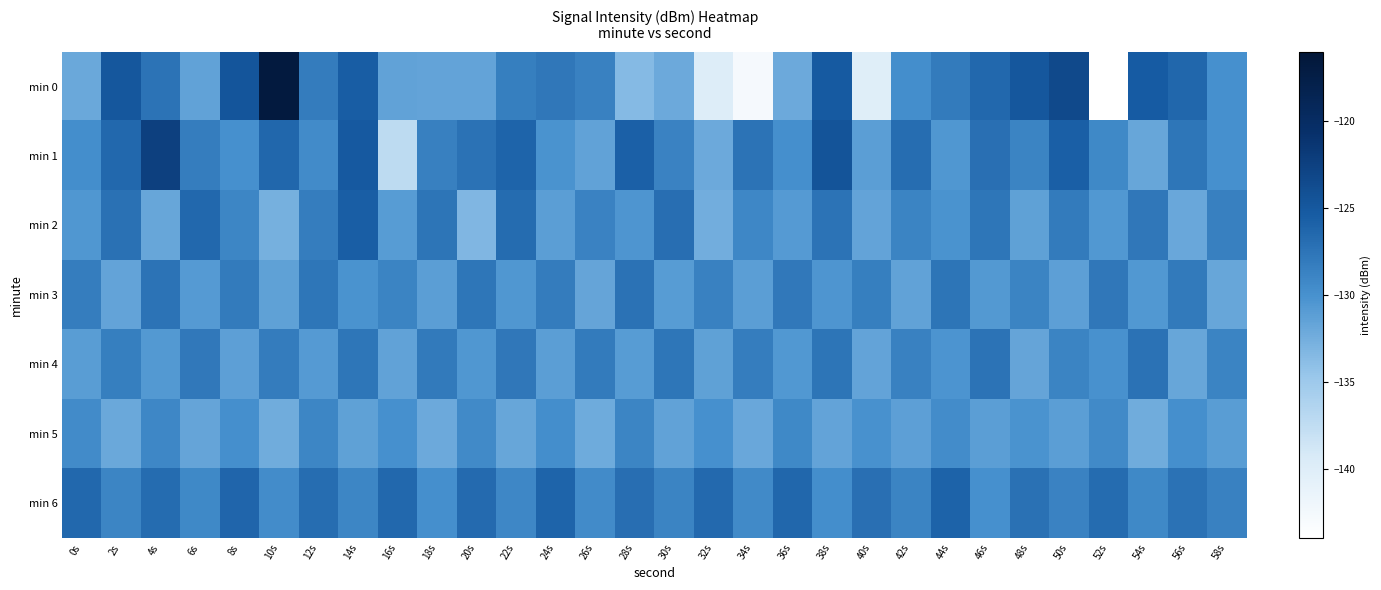

What is the total value across all series at 48s?

-903.1